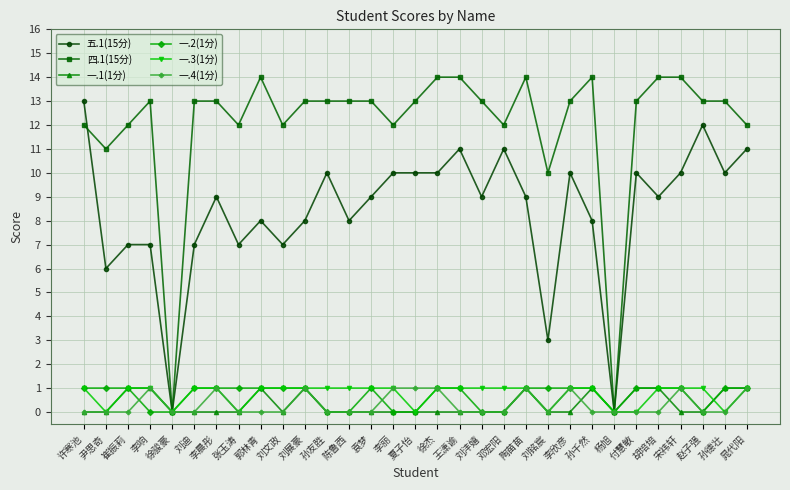

At how many categories does at least one series exceed 1?

29